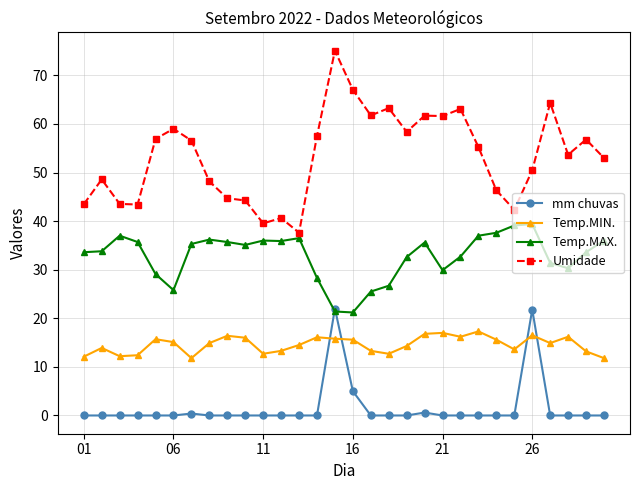

Rank the series by their average value, from lowest to highest.

mm chuvas, Temp.MIN., Temp.MAX., Umidade